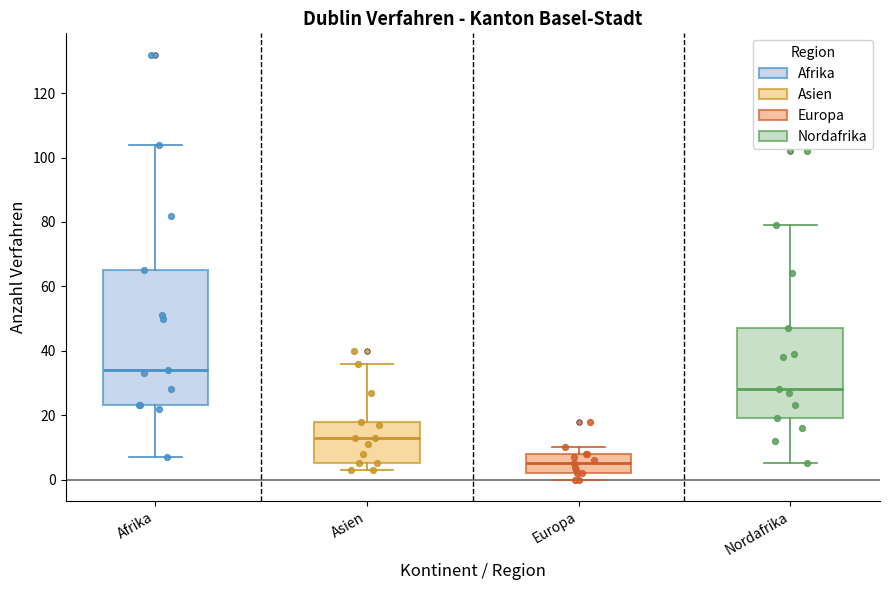

Where does the median line of the box for Afrika sit on the y-axis? The values are not printed on the chart, so give them approximately, as read against the axis.

34